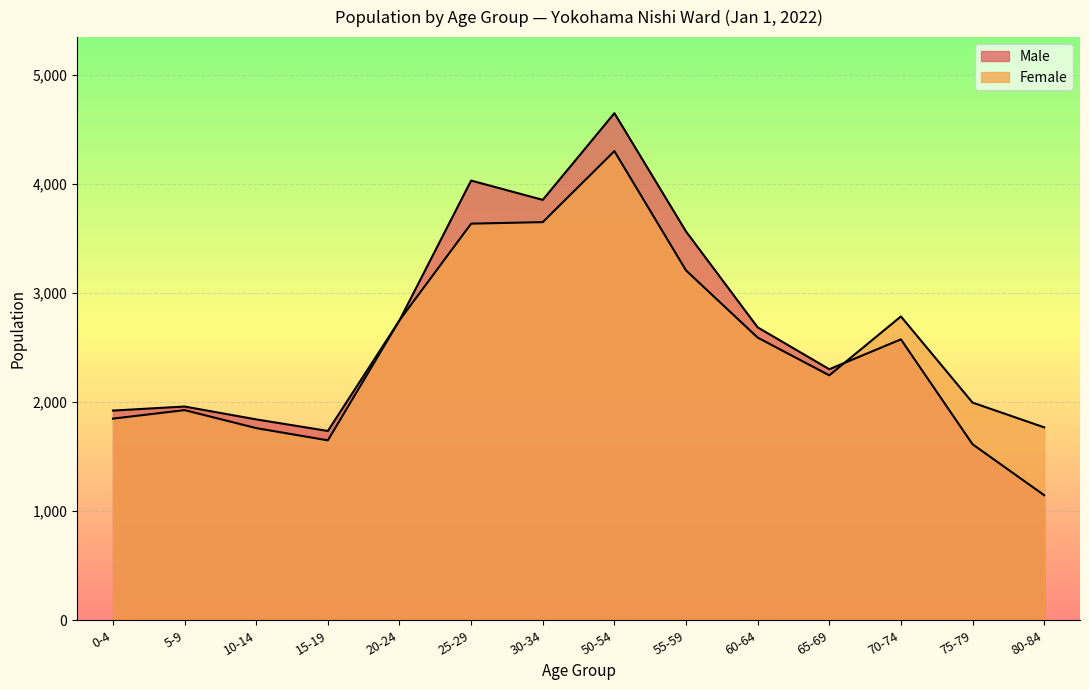

Is it true that Female equals 2246 at 65-69?

True